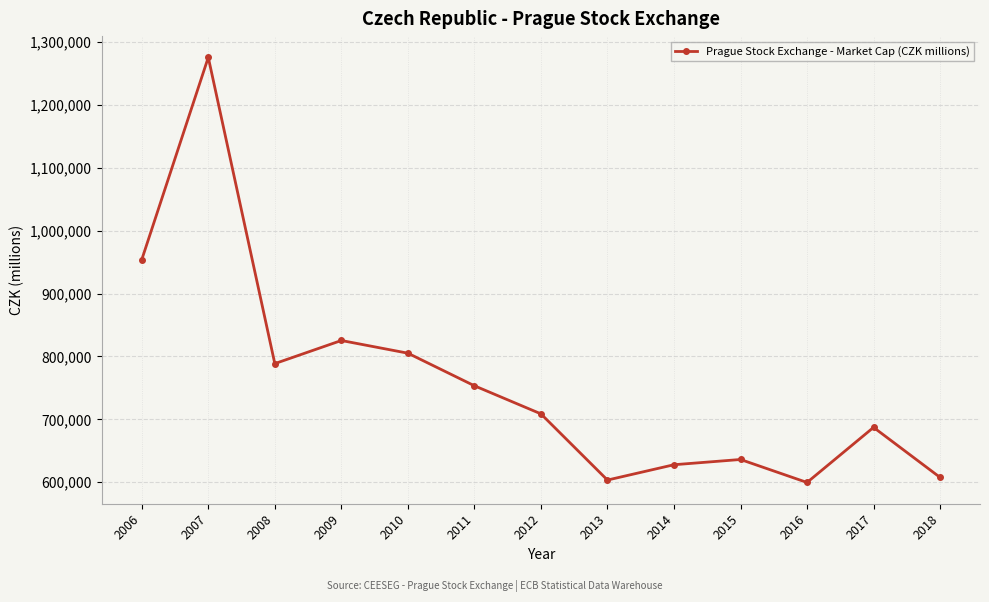

True or false: the data has more than 1 interior local peaks.

True